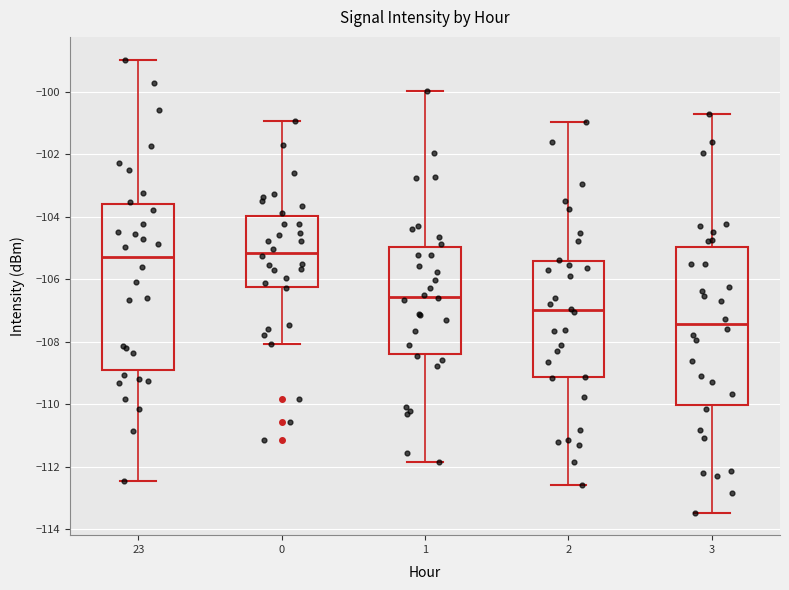

Reading left to right, read every box against the y-axis: the position of its median line, the range the box covers, and the ends of its whiskers. The values are not printed on the chart, so give them approximately, as read against the axis.

23: median -105.2, box -108.8 to -103.6, whiskers -112.4 to -99.0
0: median -105.2, box -106.2 to -104.0, whiskers -108.0 to -101.0
1: median -106.6, box -108.4 to -105.0, whiskers -111.8 to -100.0
2: median -107.0, box -109.2 to -105.4, whiskers -112.6 to -101.0
3: median -107.4, box -110.0 to -105.0, whiskers -113.4 to -100.8